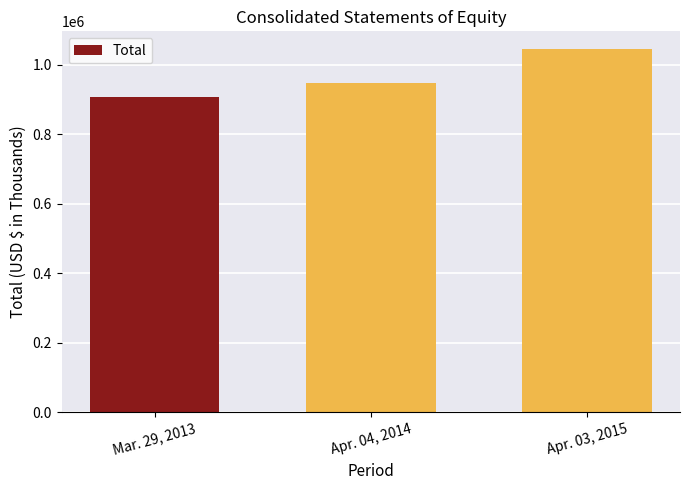

What is the label of the 2nd bar from the right?

Apr. 04, 2014